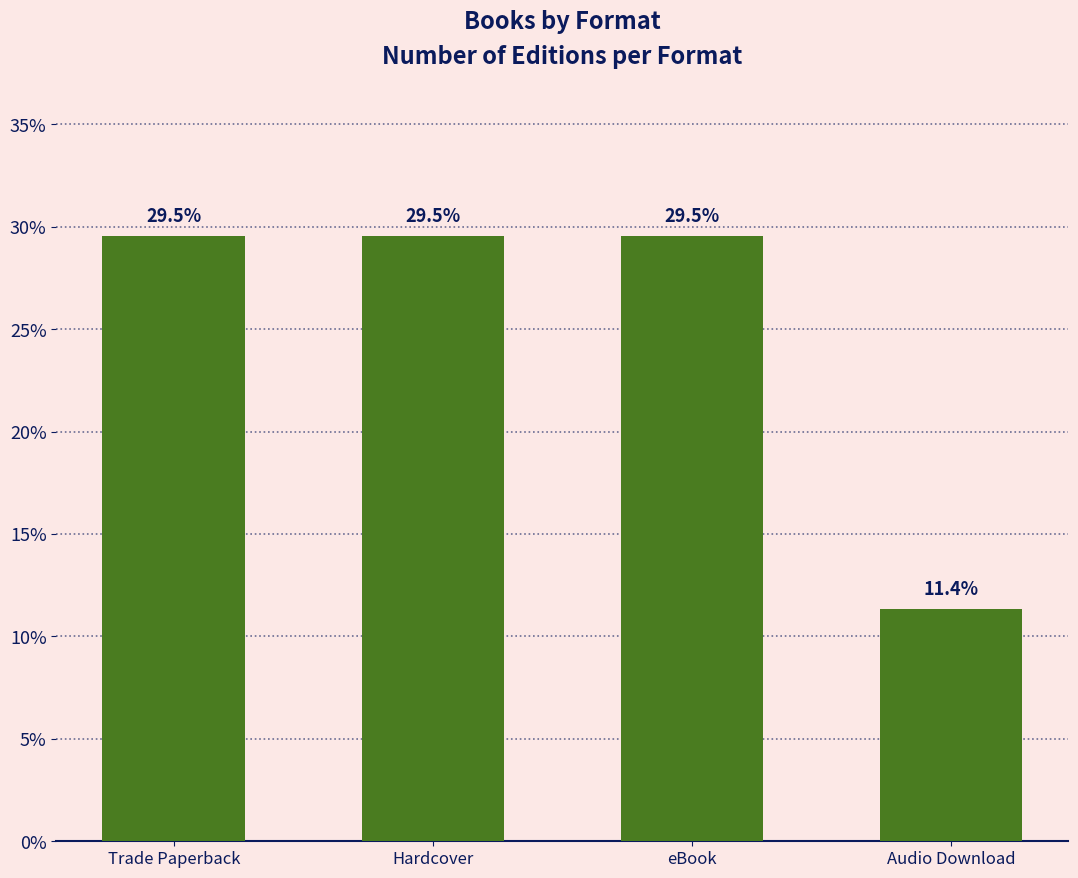

Where does the data first go above 29?

Trade Paperback